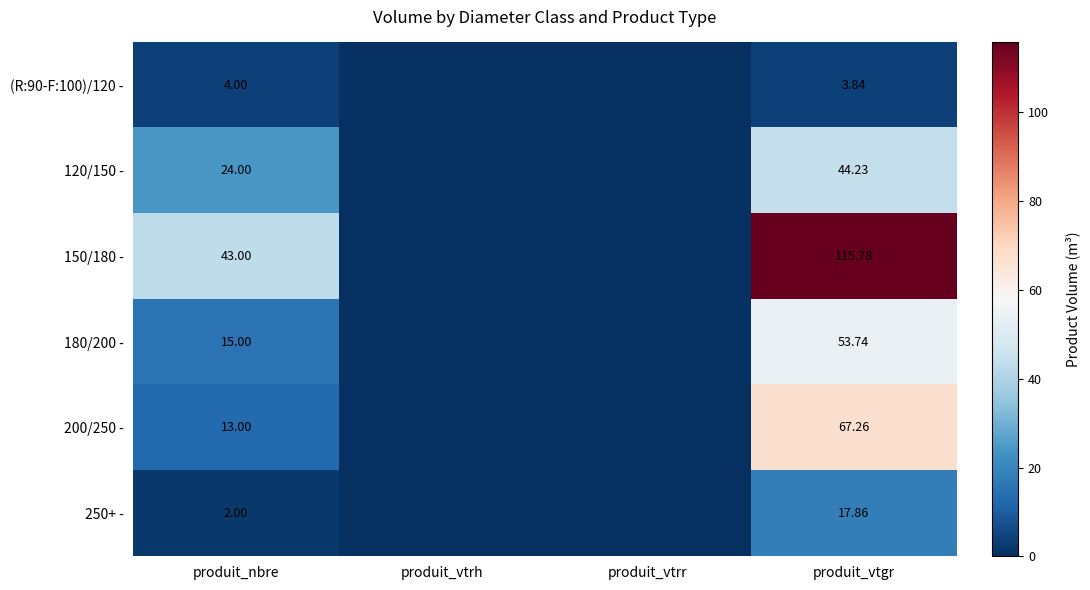

How many distinct data groups are displayed?

6